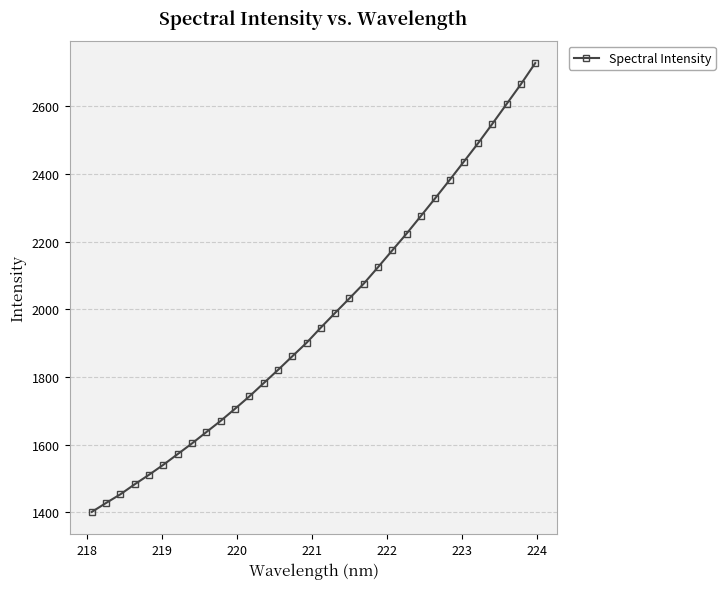

What is the value of the 29th point from the left?

2548.0